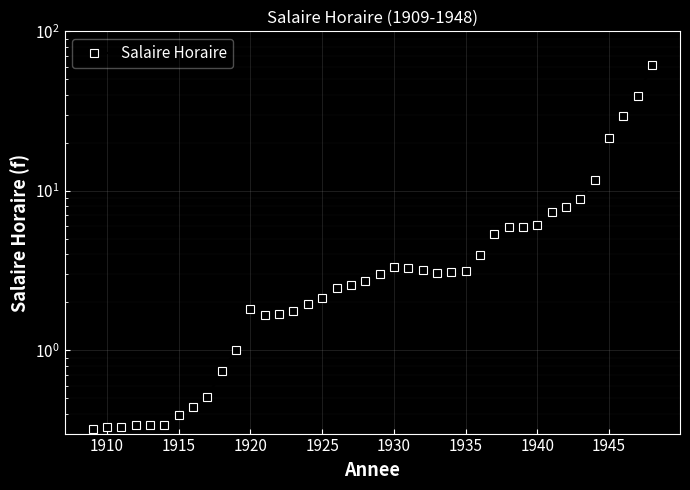

Does the chart display data point markers on the line(s)?

Yes